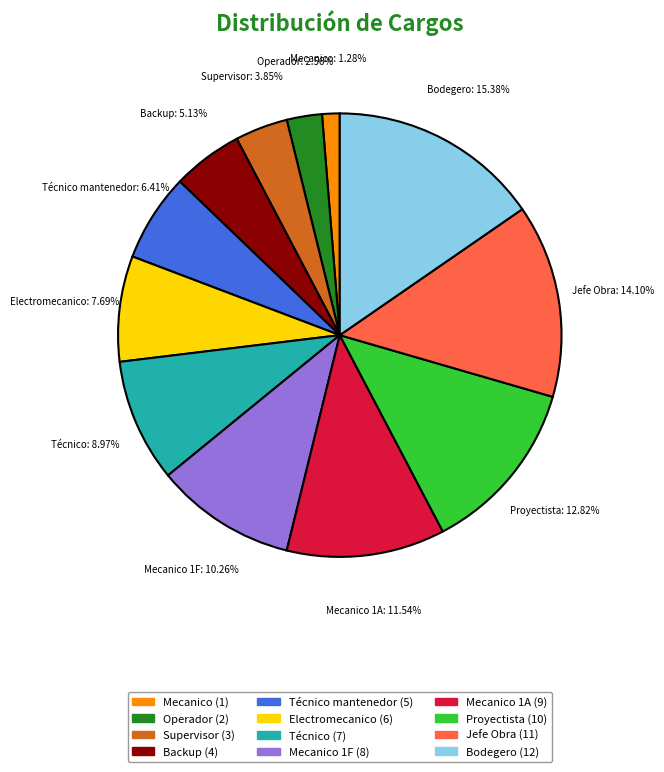

Between Mecanico 1F and Electromecanico, which is larger?

Mecanico 1F